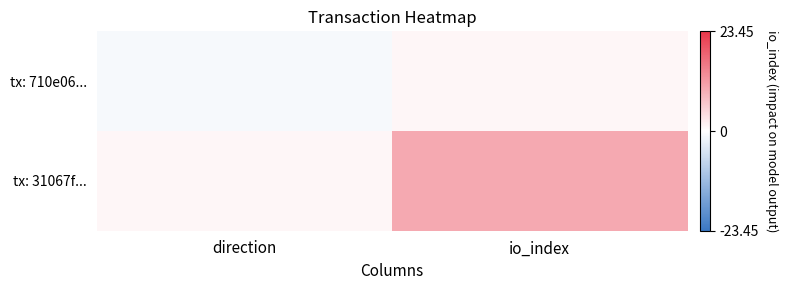

What is the greatest value displayed?

10